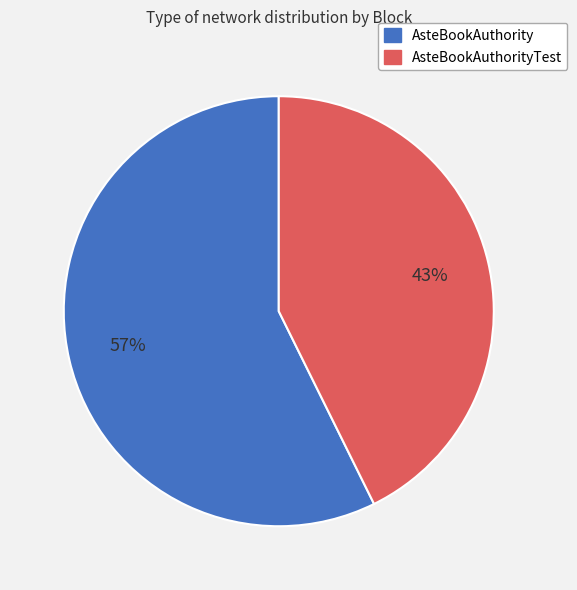

Which slice is the largest?

AsteBookAuthority